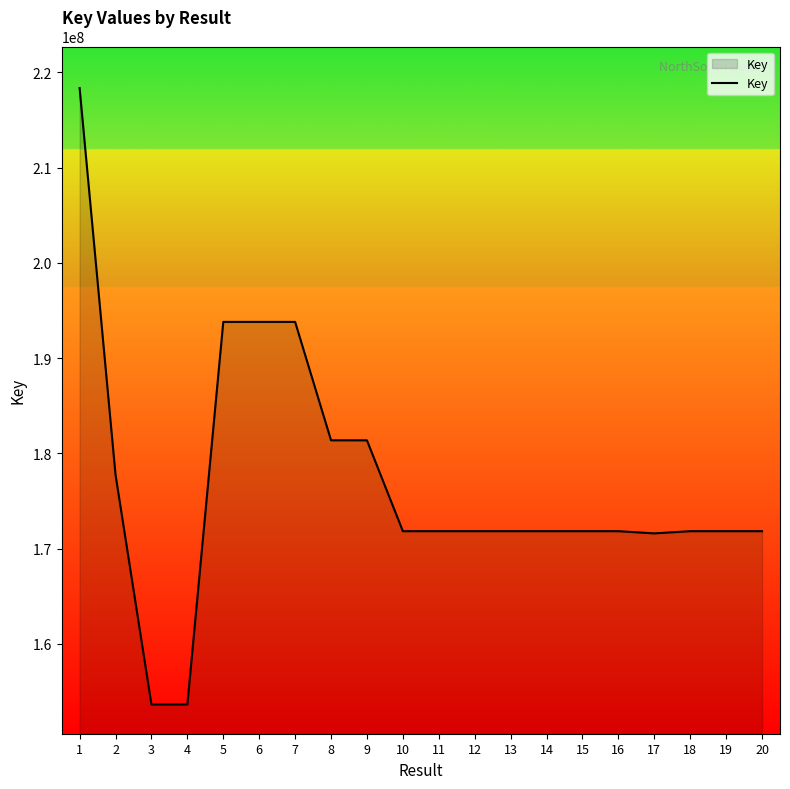

The chart shows a value of 171825559 at 15. True or false?

True